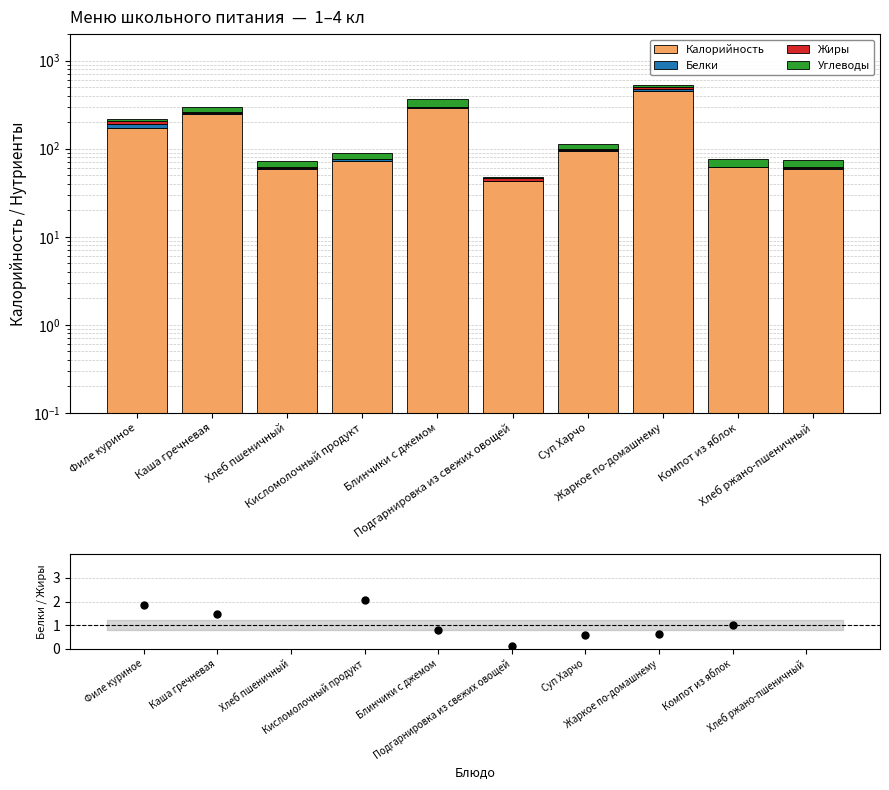

Which series has the widest spread of Y values?

Калорийность